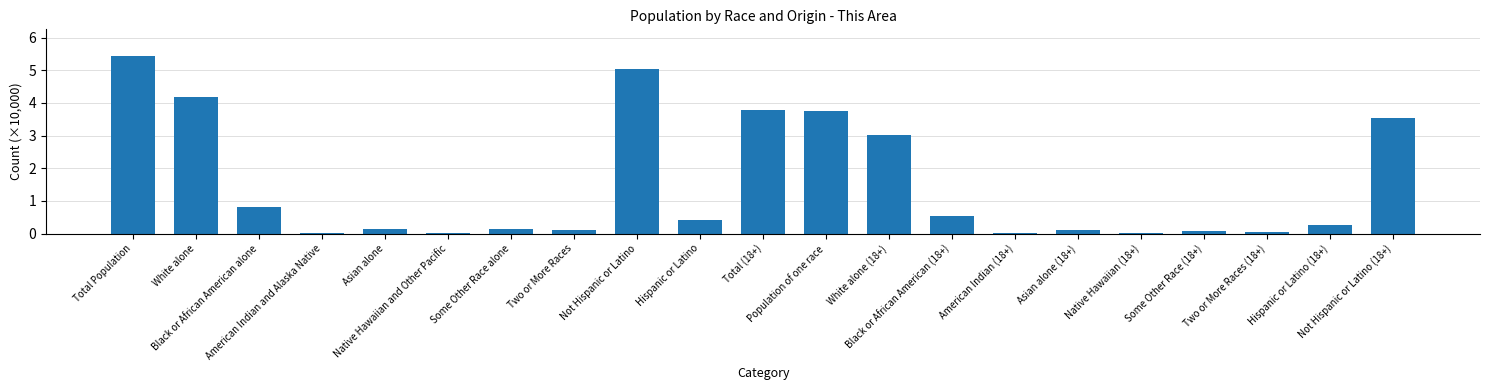

Count the number of data series in this chart.

1